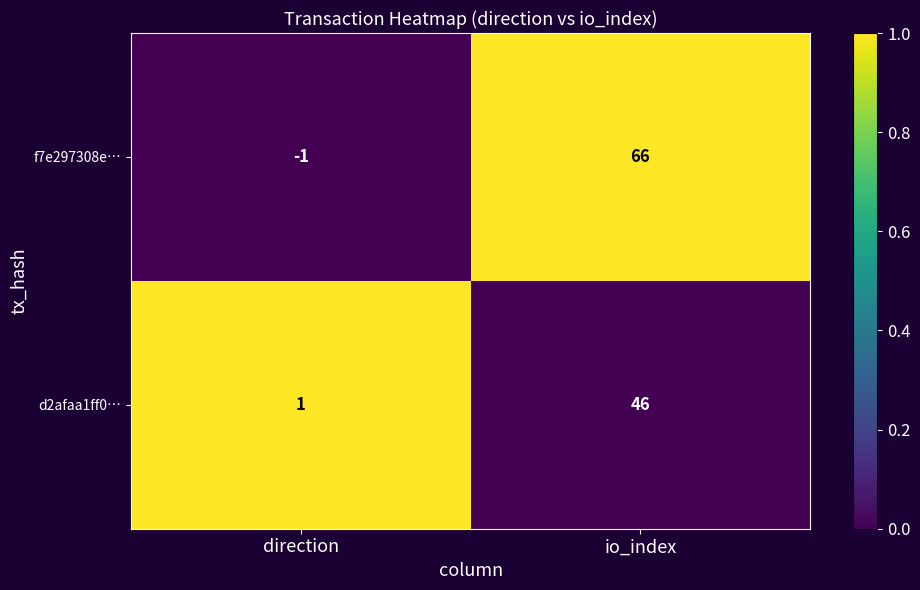

Reading left to right, what are all the values shown in this chart?

f7e297308e…: direction=-1	io_index=66
d2afaa1ff0…: direction=1	io_index=46